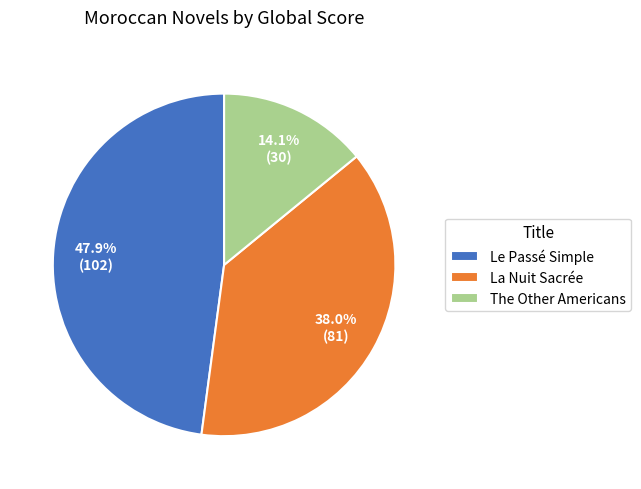

Is the sum of Le Passé Simple and The Other Americans greater than half?

Yes